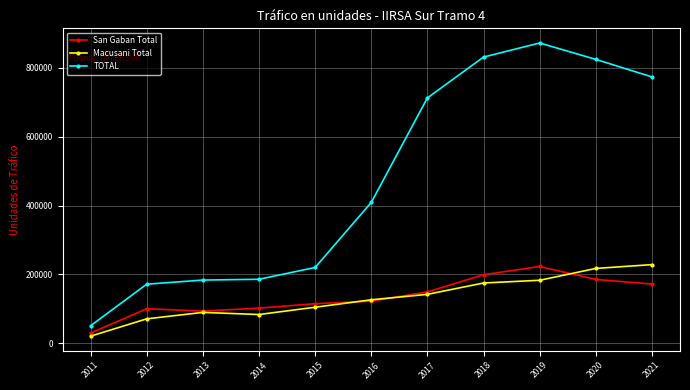

True or false: Macusani Total and TOTAL cross at least once.

False